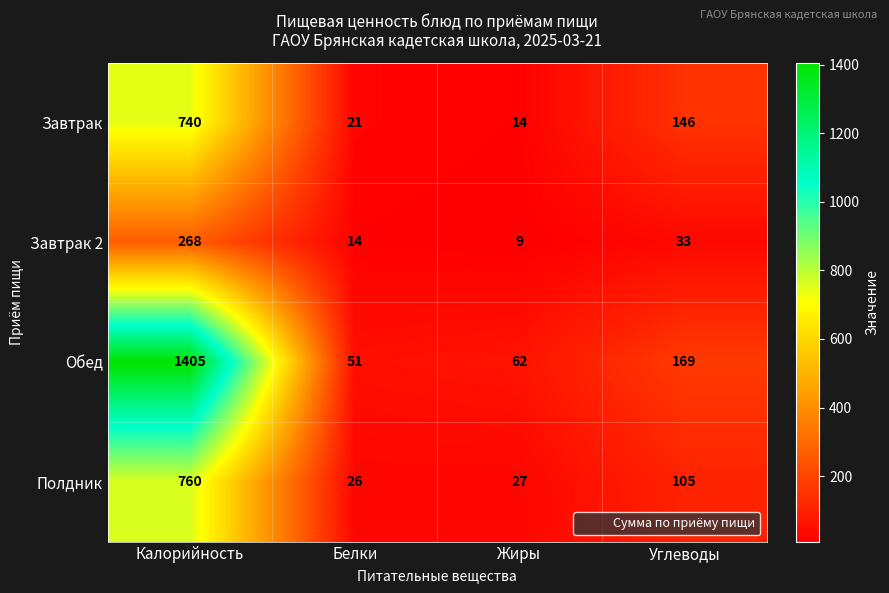

True or false: Полдник has a value of 166 at Углеводы.

False